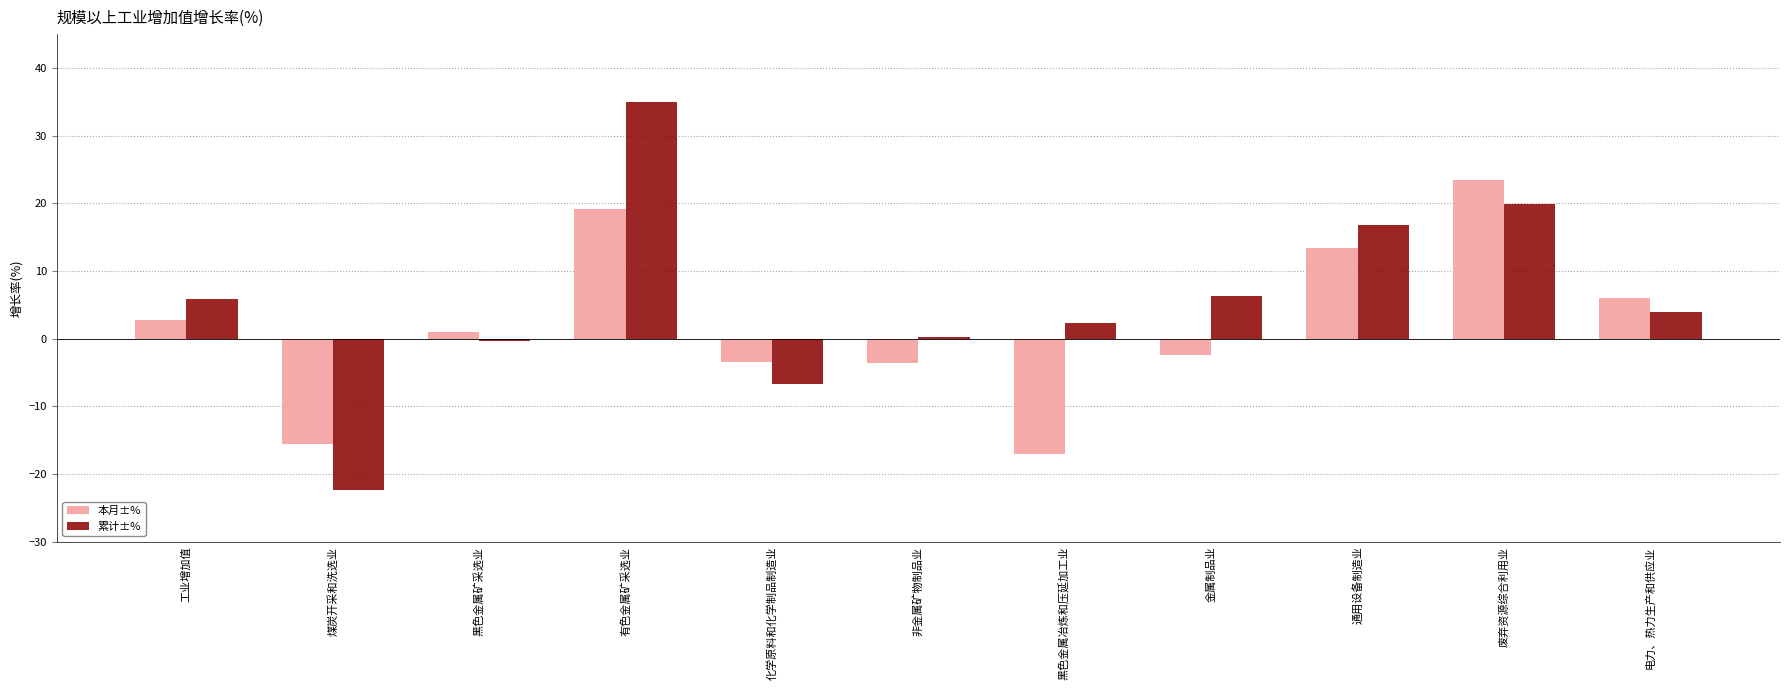

Which series changed the most between 工业增加值 and 黑色金属冶炼和压延加工业?

本月±%